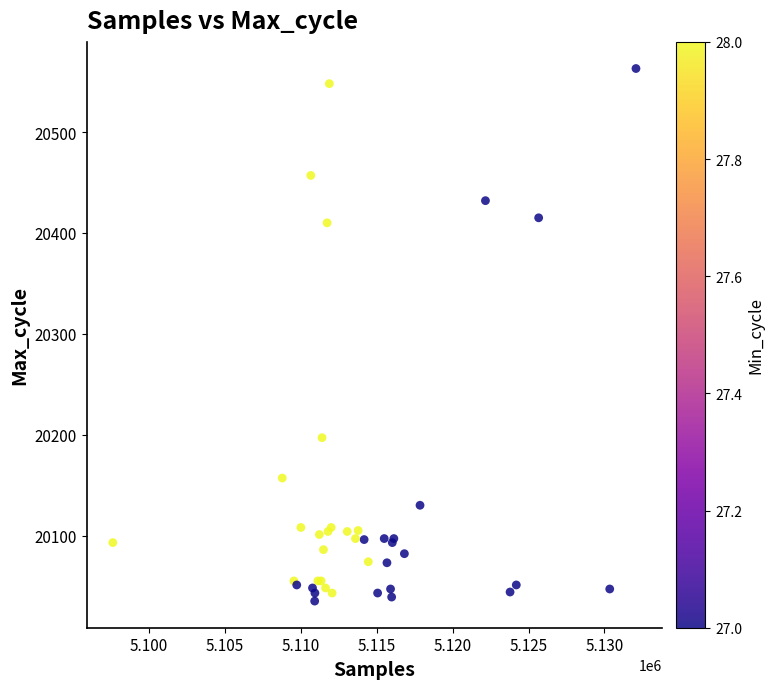

What Y value in the scatter plot is closest to 20299?

20197